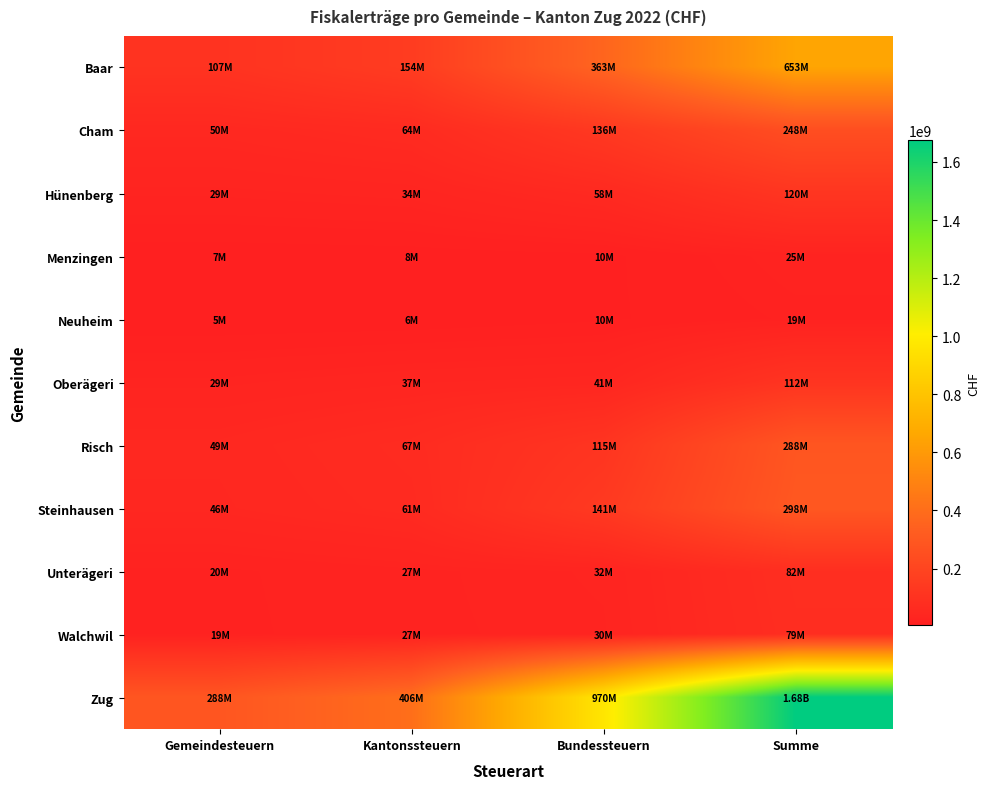

At which category is the sum across all series the highest?

Summe